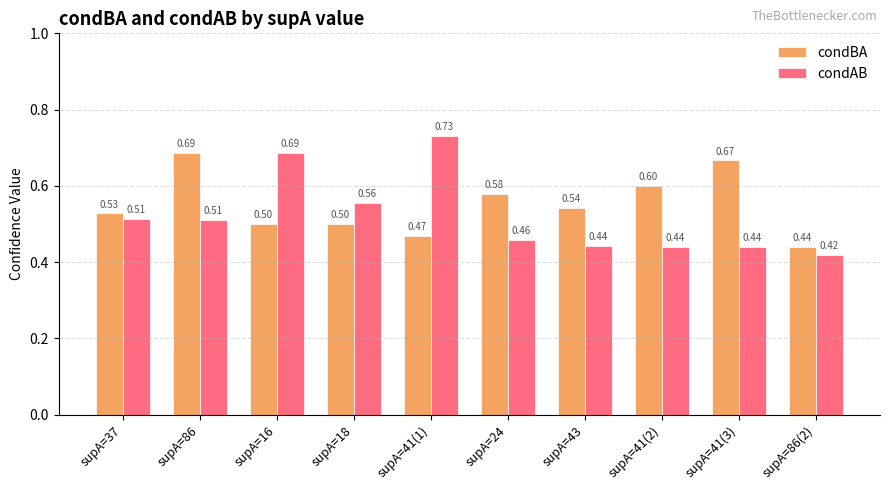

What is the sum of the condBA values at supA=16 and supA=43?

1.0